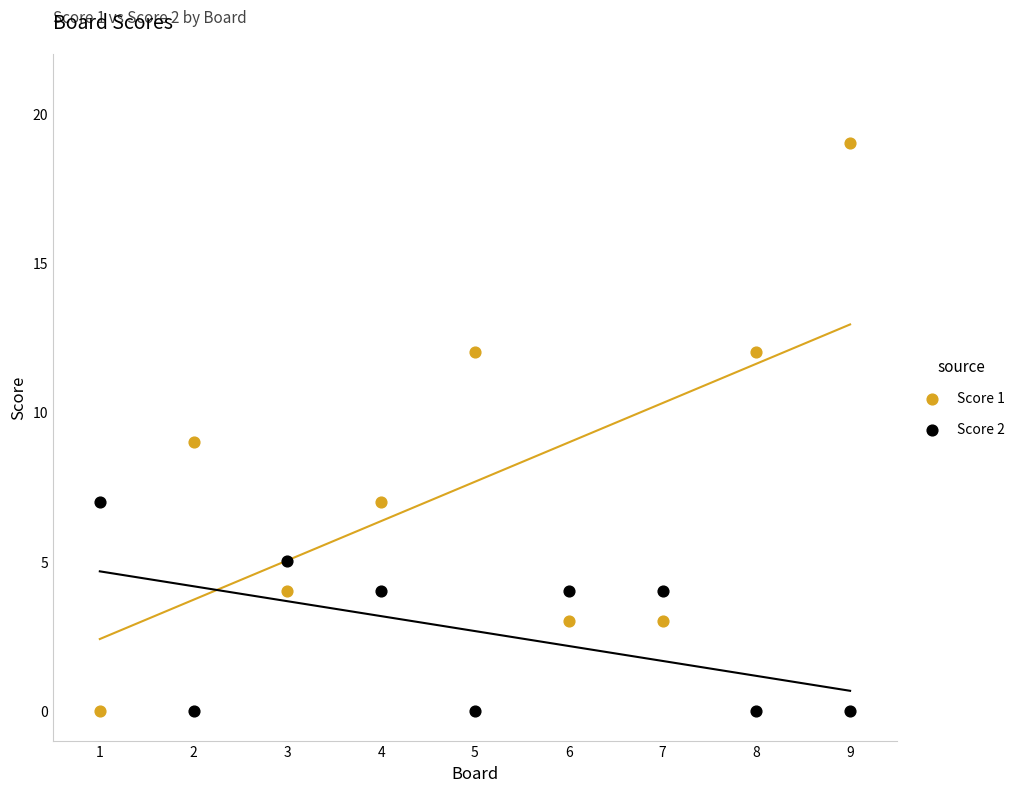

Across all data points, what is the range of Y values (max minus min)?

19